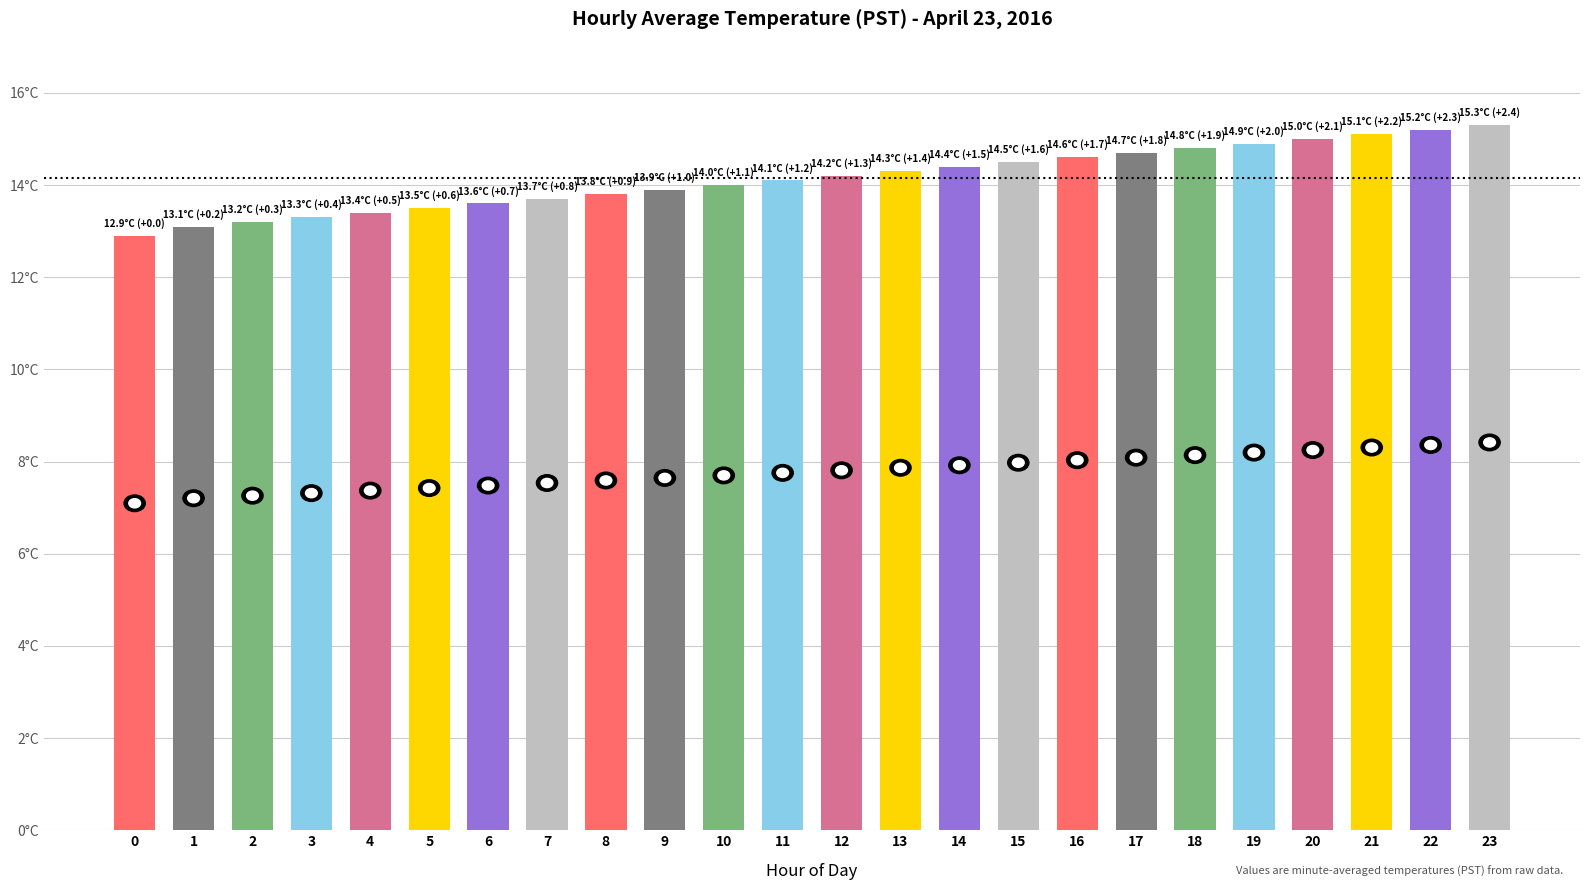

Are the bars horizontal?

No